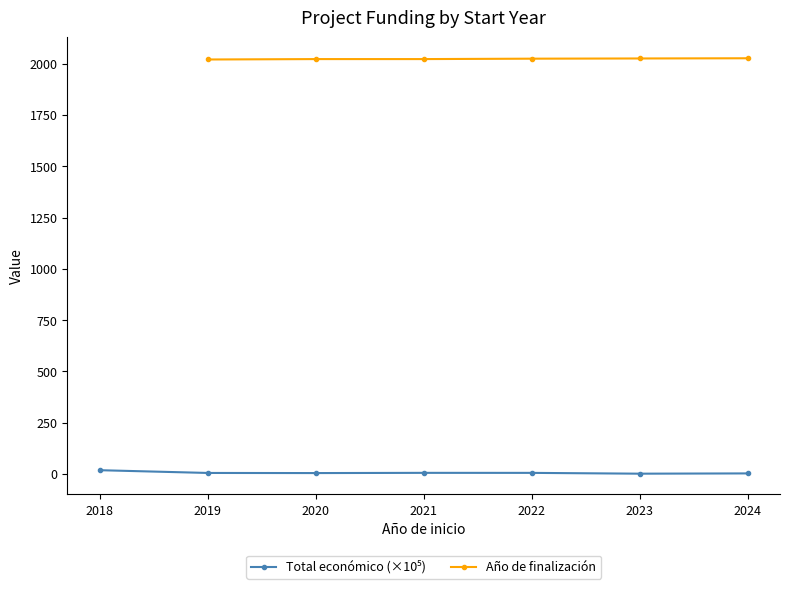

In Total económico (×10⁵), how many points are lower than both neighbors (excluding endpoints)?

2